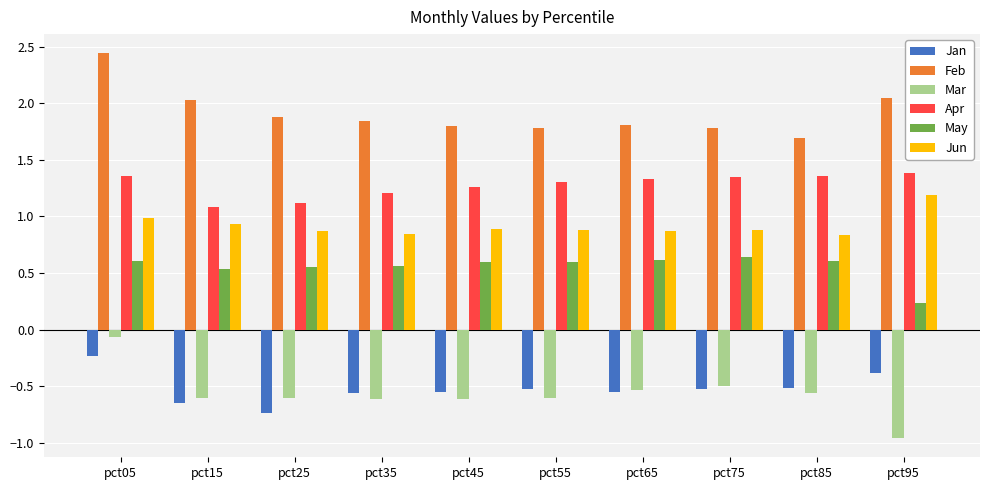

Which category has the lowest value across all series?

pct95